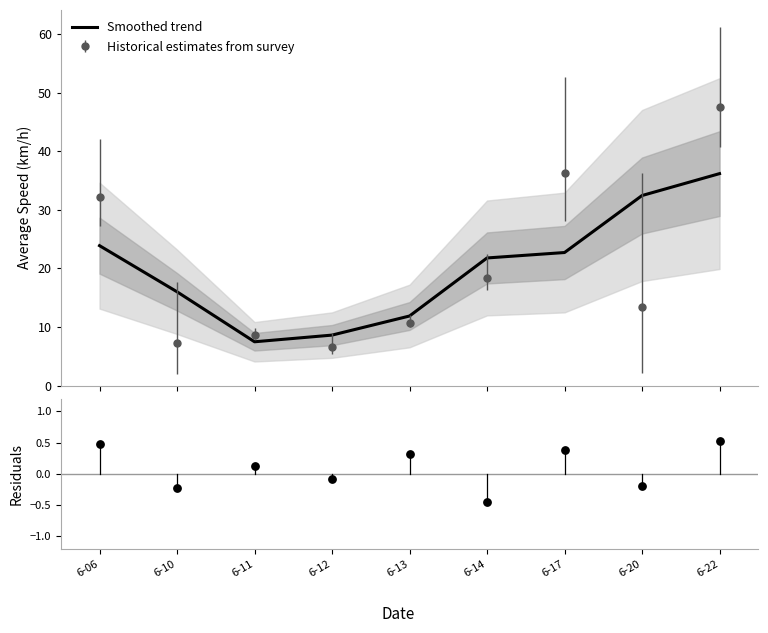

Which series has the largest total across all categories?

Smoothed trend